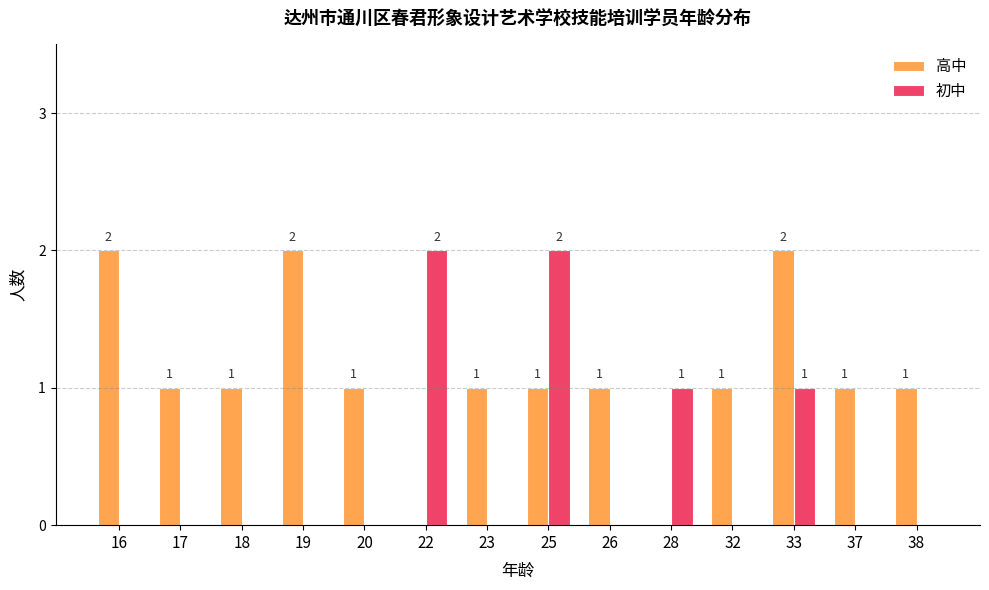

Count the 高中 values in the range 1 to 2.

12